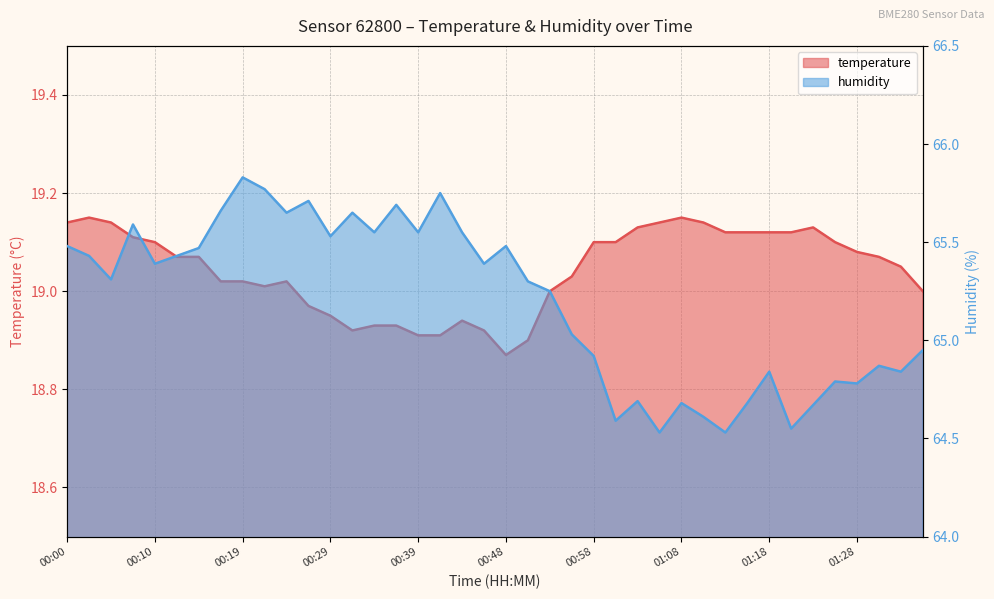

What is the value of the temperature point at the 25th from the left?

19.1